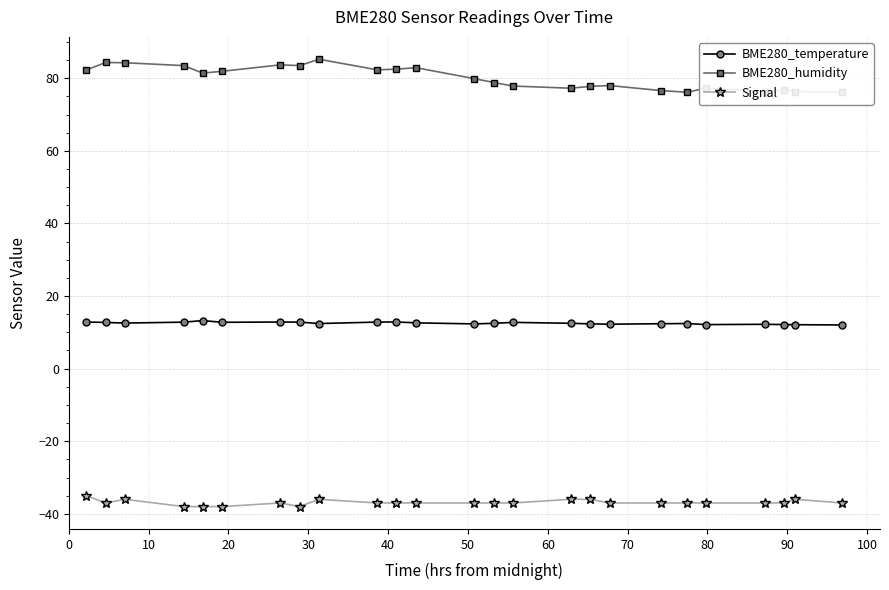

Is this an area chart (filled region under the line)?

No